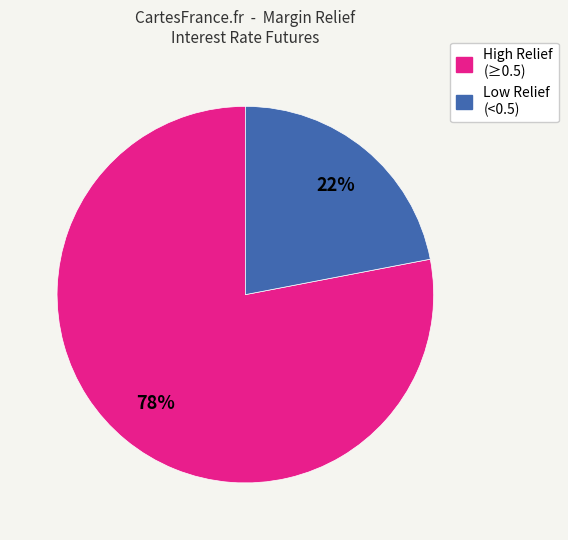

Does any single category account for the majority?

Yes